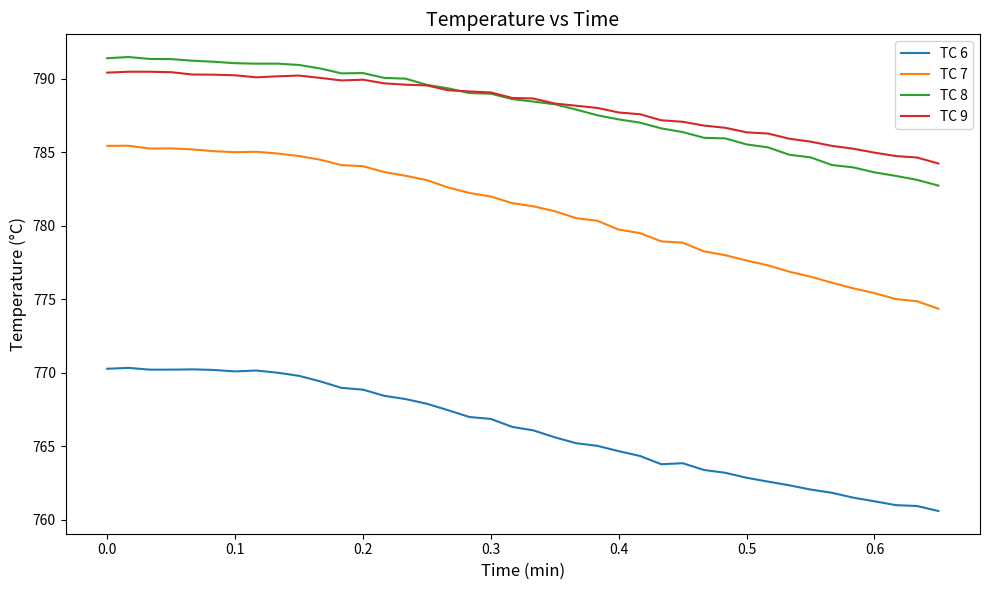

Which series has the largest range (max minus min)?

TC 7